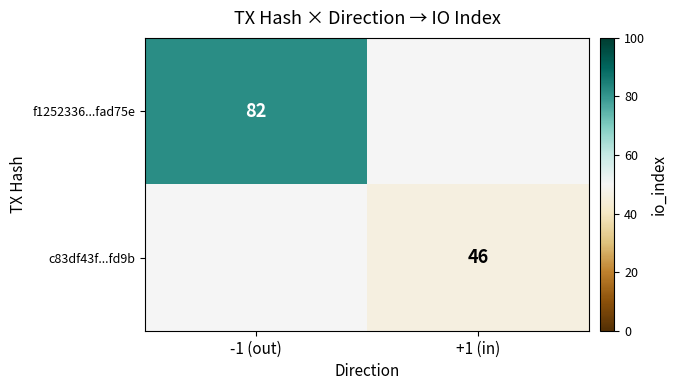

True or false: c83df43f...fd9b has a value of 46 at +1 (in).

True